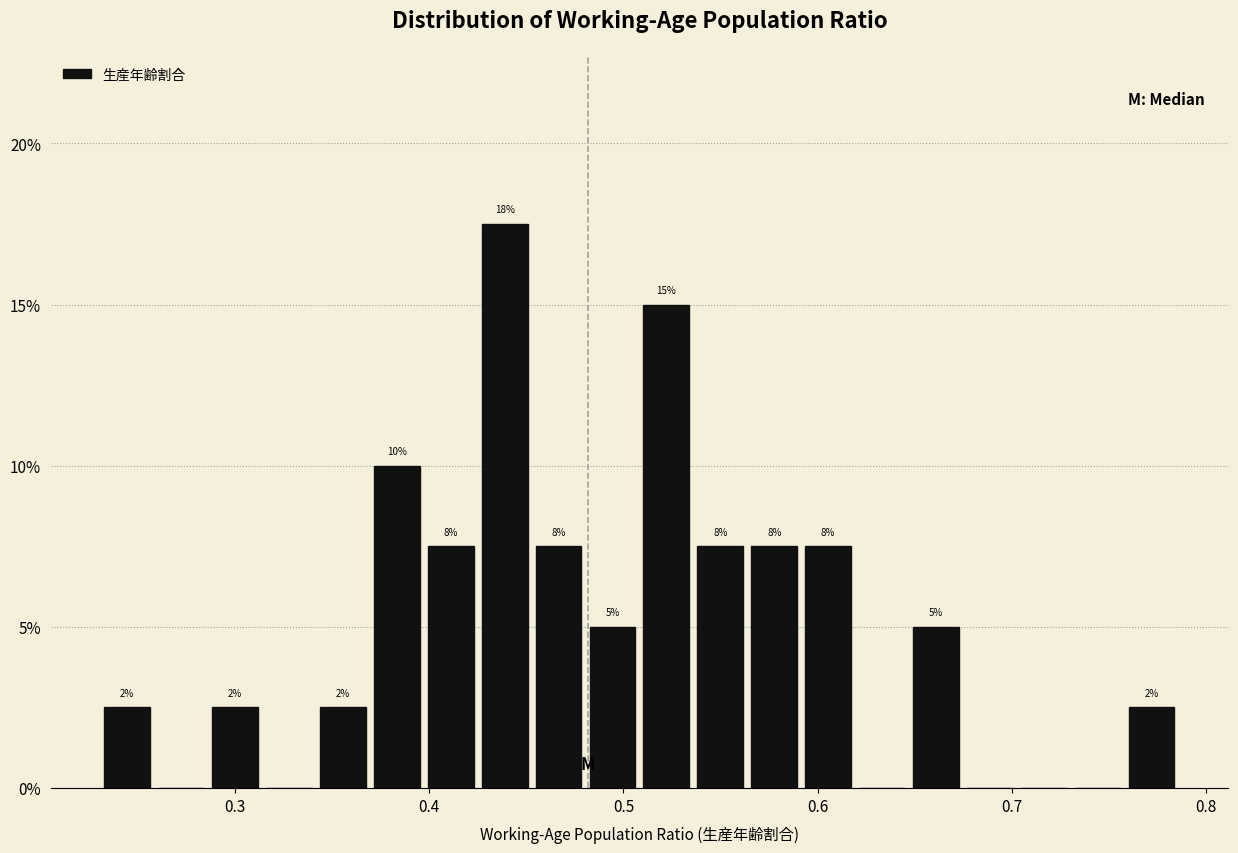

Around what value on the x-axis is the tallest bar? Give the approximate position of its centre, as read against the axis.

0.44